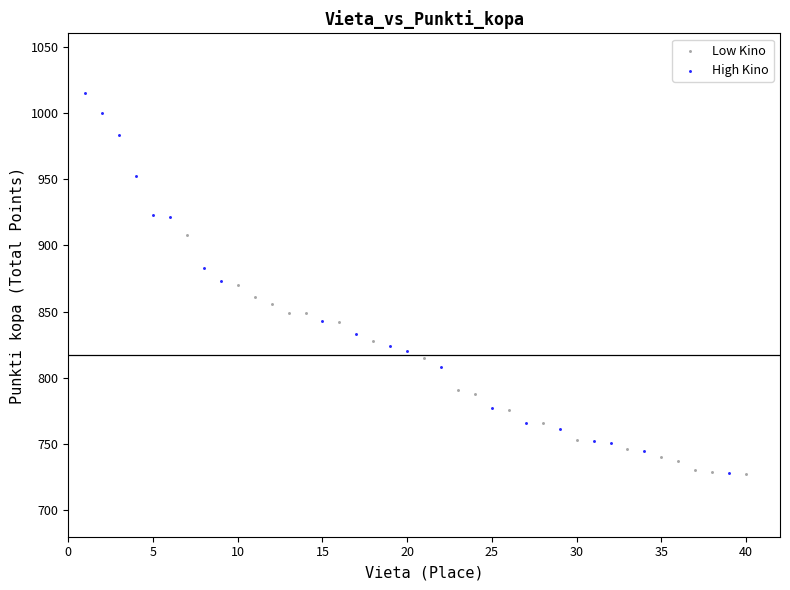

Which series has the largest Y range (max minus min)?

High Kino